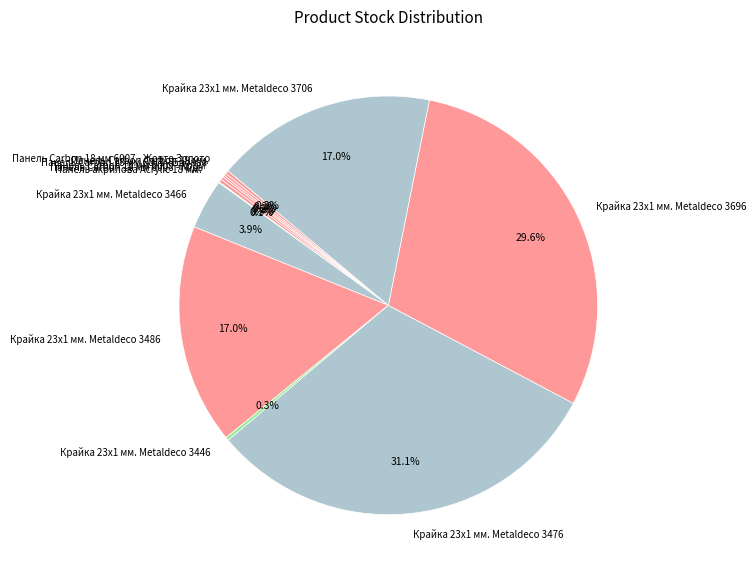

Which category has the biggest portion of the pie?

Крайка 23x1 мм. Metaldeco 3476